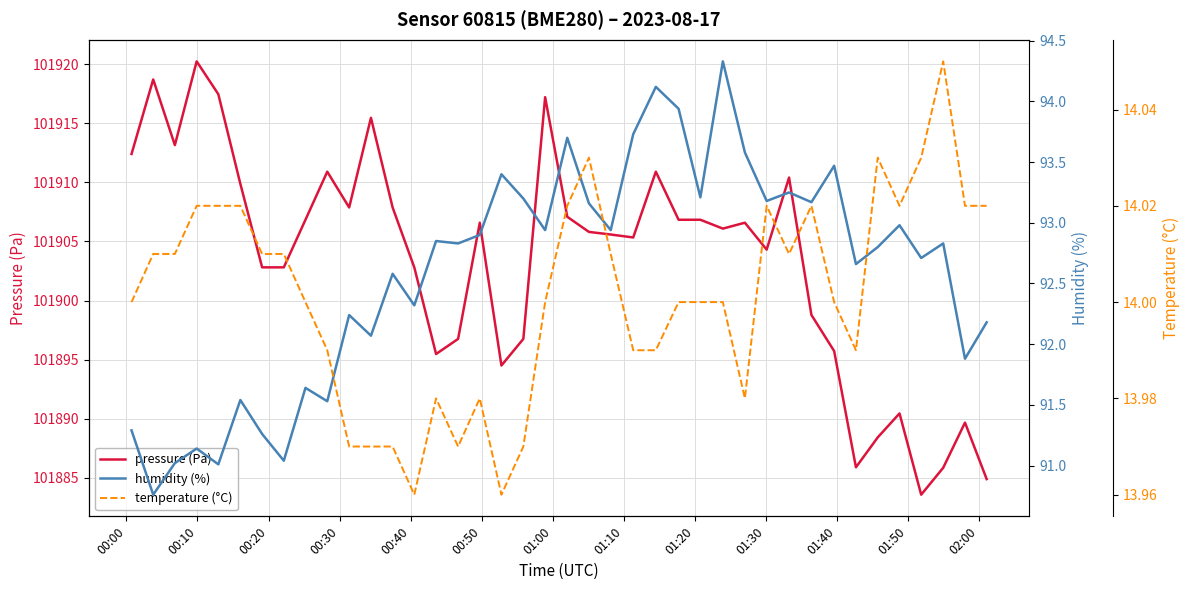

True or false: temperature (°C) has more than 1 points higher than both neighbors.

True